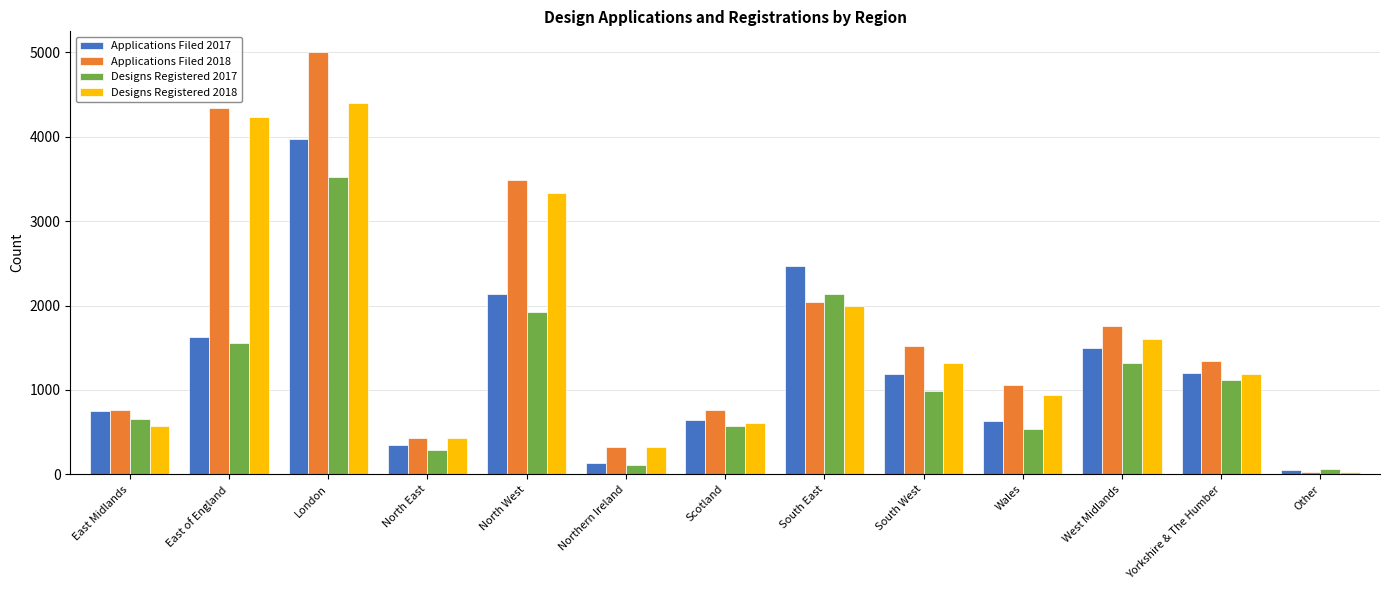

What is the difference between the maximum and minimum values in the Applications Filed 2018 series?

4967